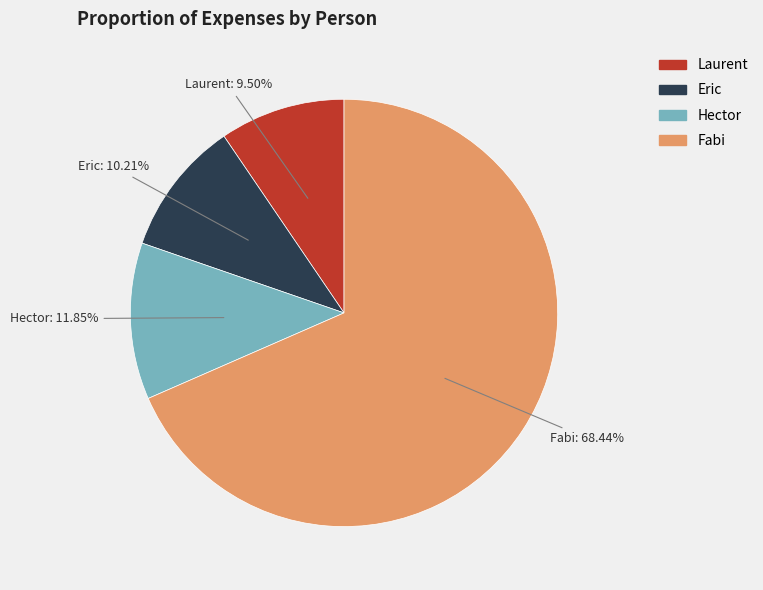

What is the ratio of the value at Hector to the value at Eric?

1.2